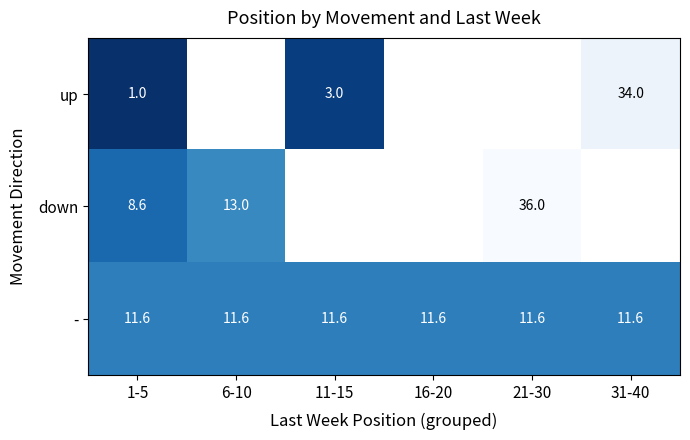

At 1-5, list the series in order from largest to smallest.

-, down, up